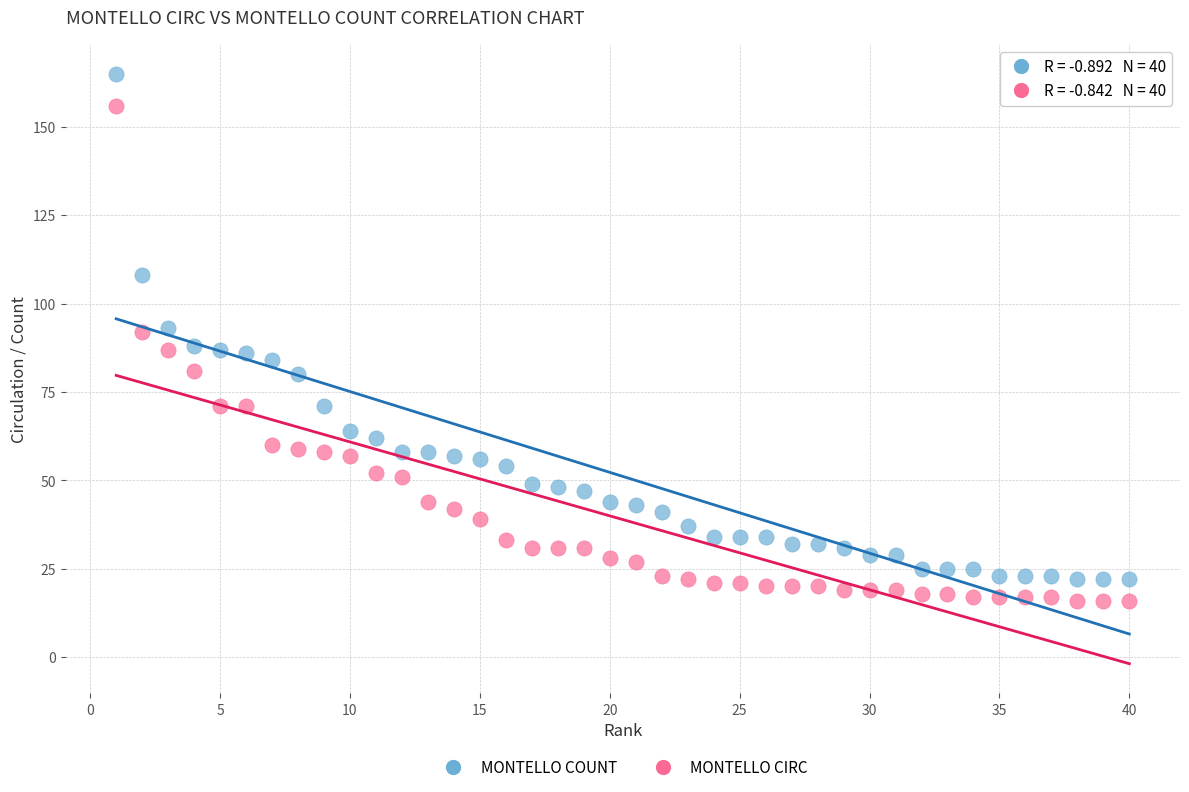

Which series contains the highest Y value?

MONTELLO COUNT